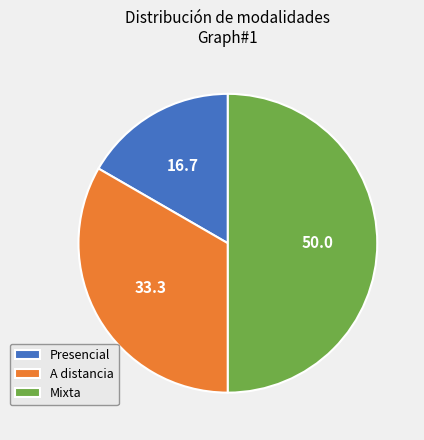

Which category has the smallest portion of the pie?

Presencial